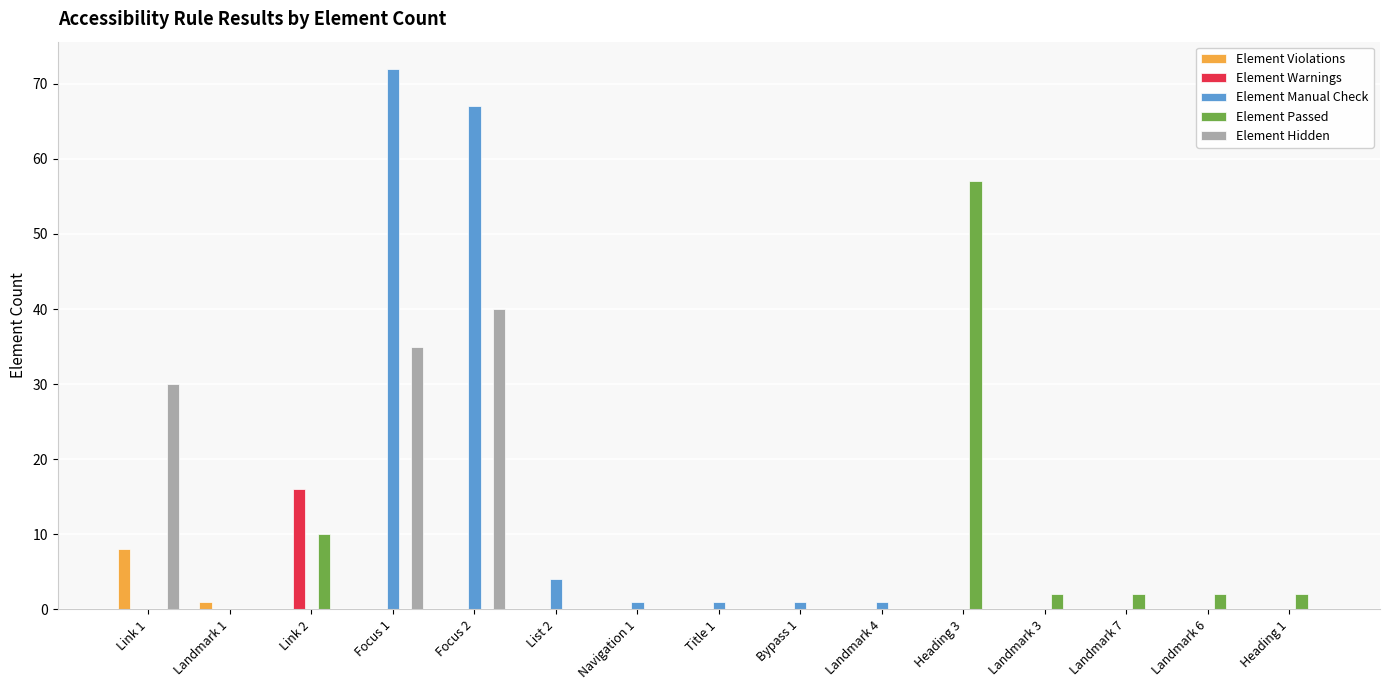

Between Link 1 and Landmark 3, which series saw the biggest shift?

Element Hidden